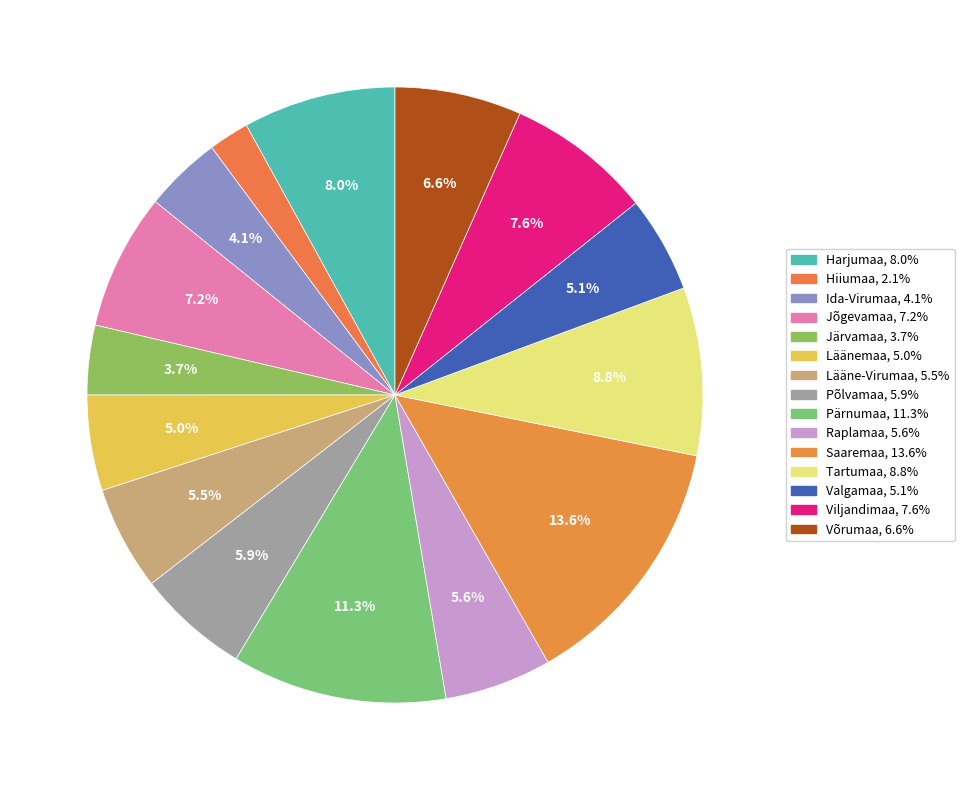

True or false: Hiiumaa accounts for 1% of the total.

False